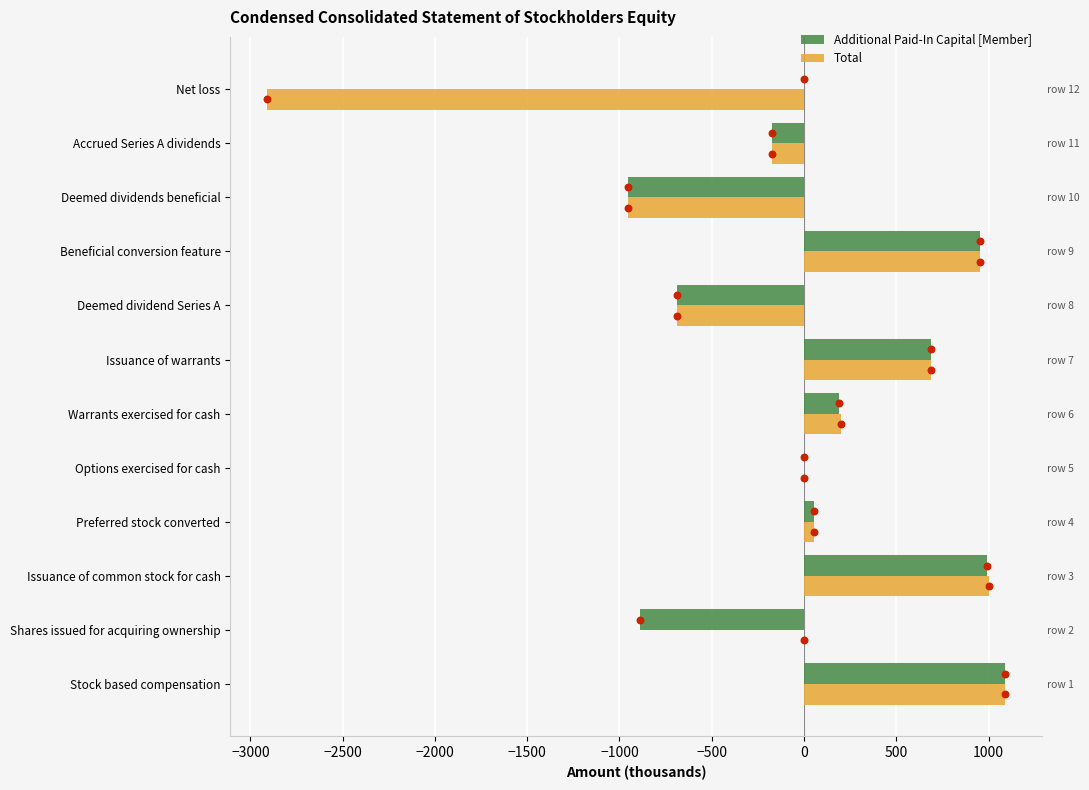

Which series has the largest total across all categories?

Additional Paid-In Capital [Member]